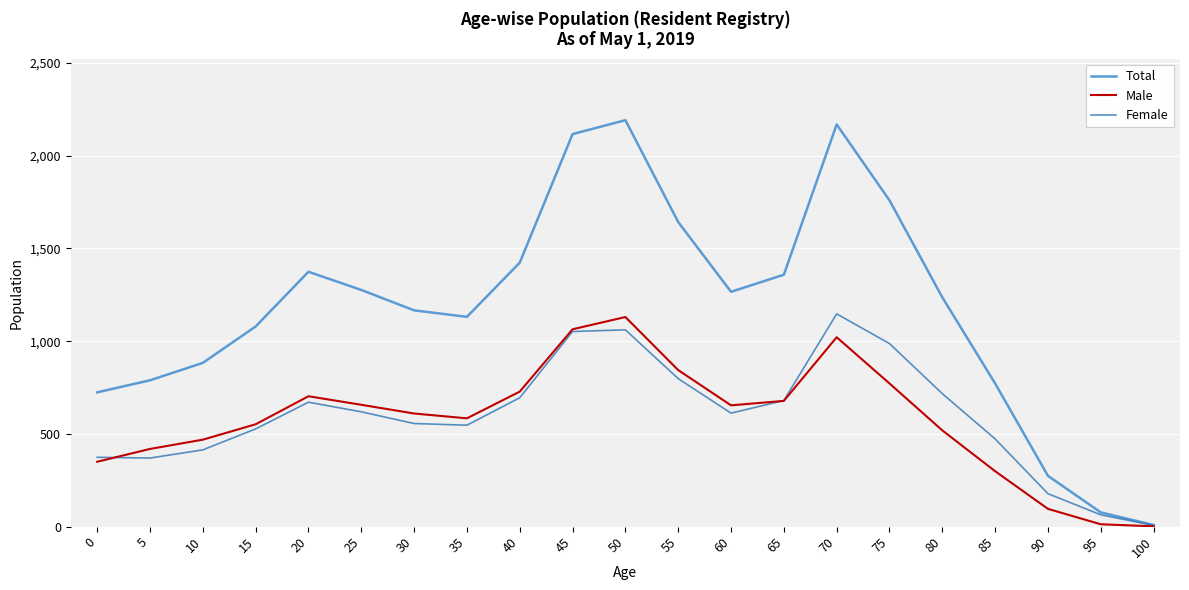

Which series has the widest spread of values?

Total